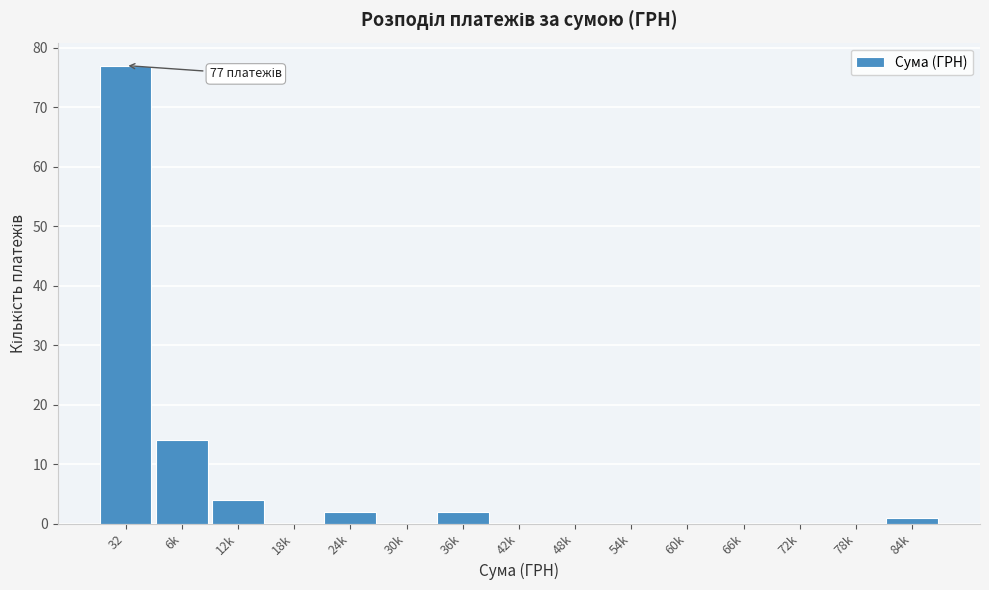

Reading left to right, what are all the values shown in this chart?

32=77	6k=14	12k=4	18k=0	24k=2	30k=0	36k=2	42k=0	48k=0	54k=0	60k=0	66k=0	72k=0	78k=0	84k=1